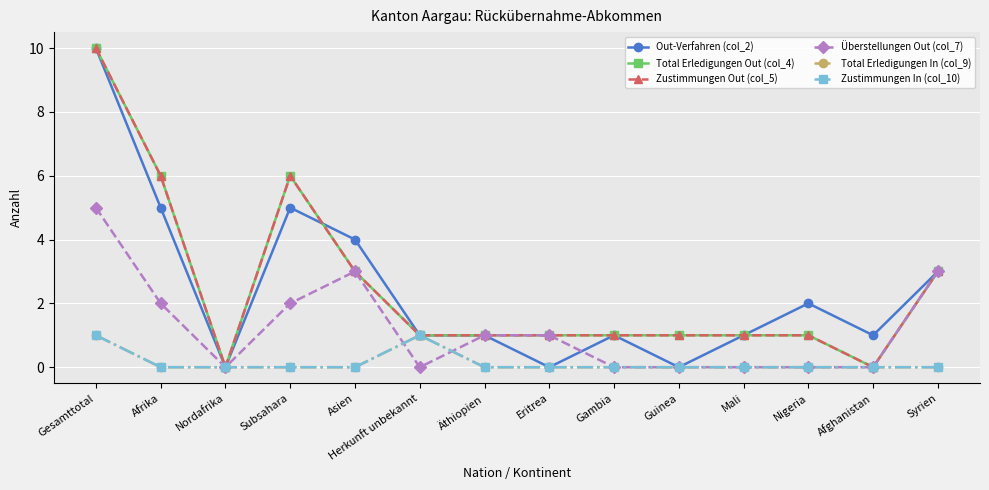

Does the chart have visible grid lines?

Yes